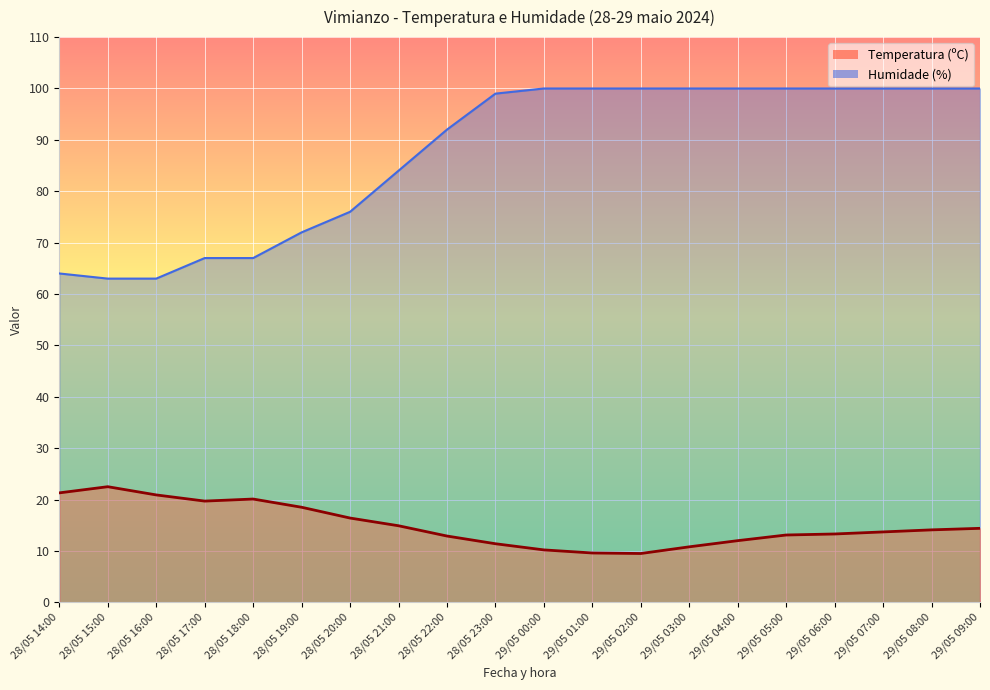

What is the approximate value of Temperatura (ºC) at 29/05 04:00?

12.0